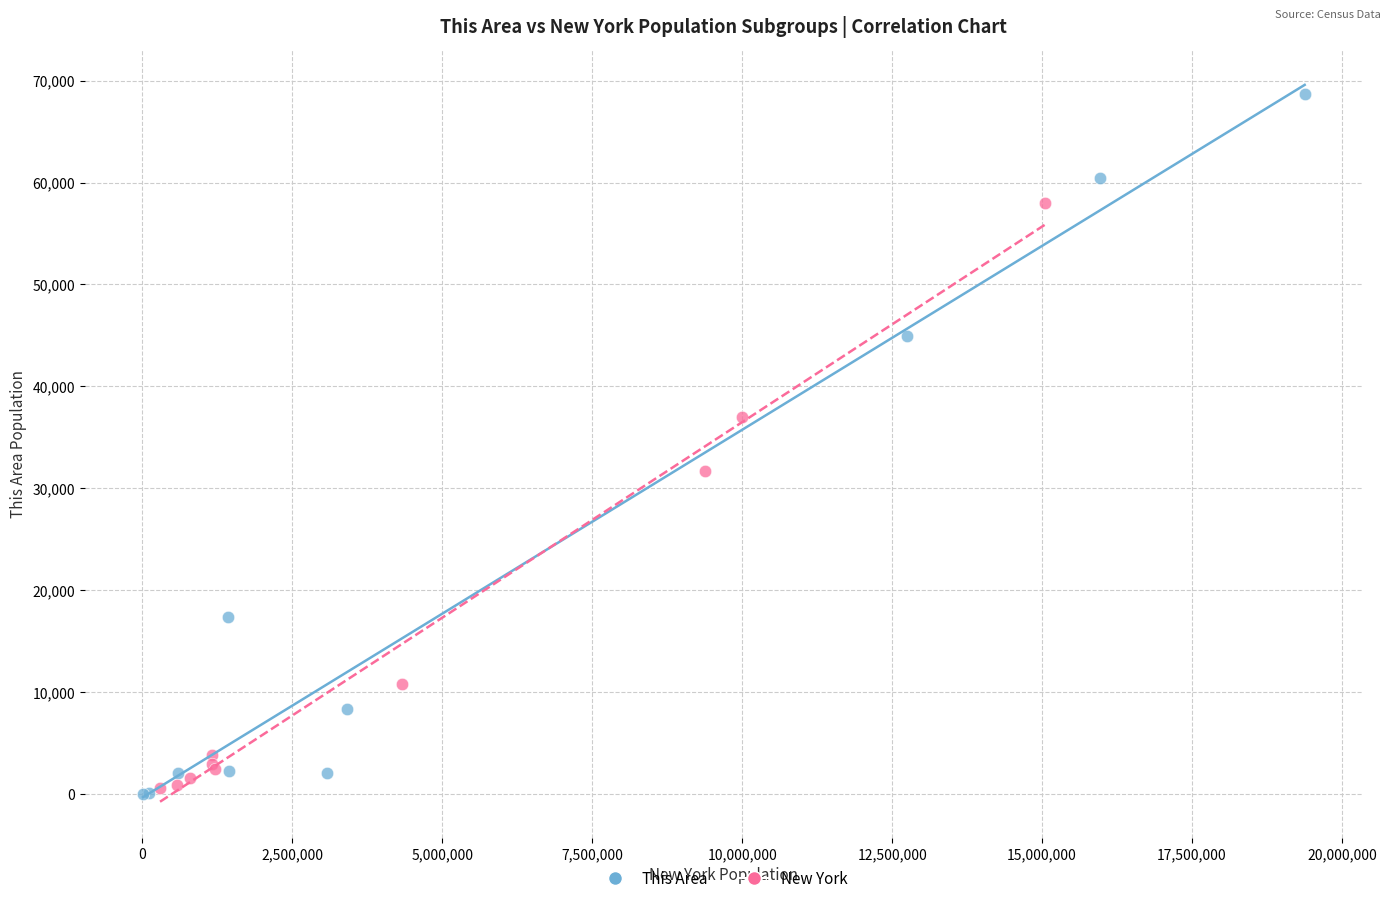

Which series reaches the maximum Y coordinate?

This Area